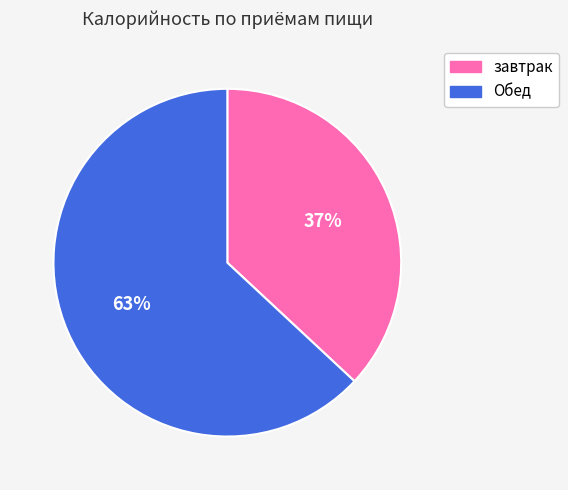

To the nearest percent, what portion does Обед represent?

63%